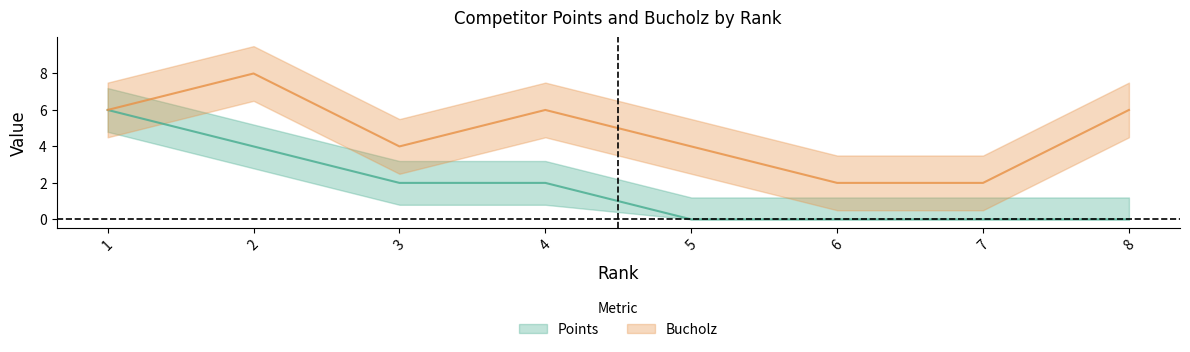

True or false: Bucholz and Points cross at least once.

False